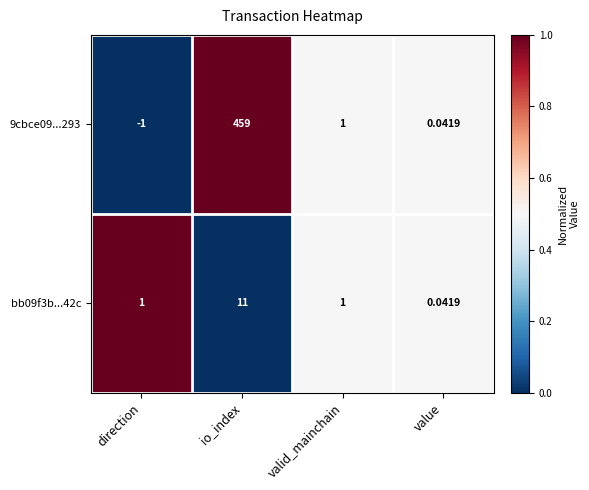

At which category is the sum across all series the highest?

io_index